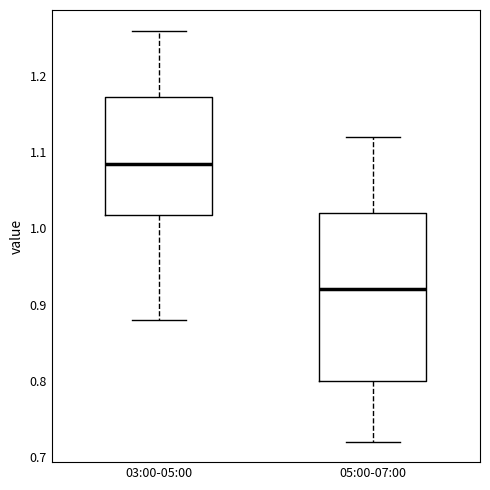

Comparing the boxes themselves (not the whiskers), which one is the tallest?

05:00-07:00